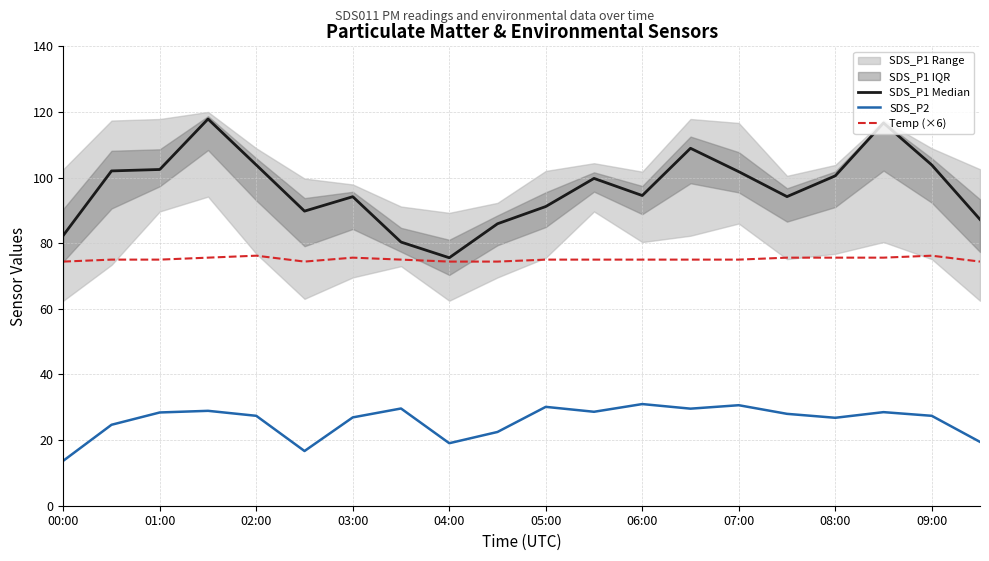

True or false: SDS_P2 has a value of 36.0 at 09:00.

False